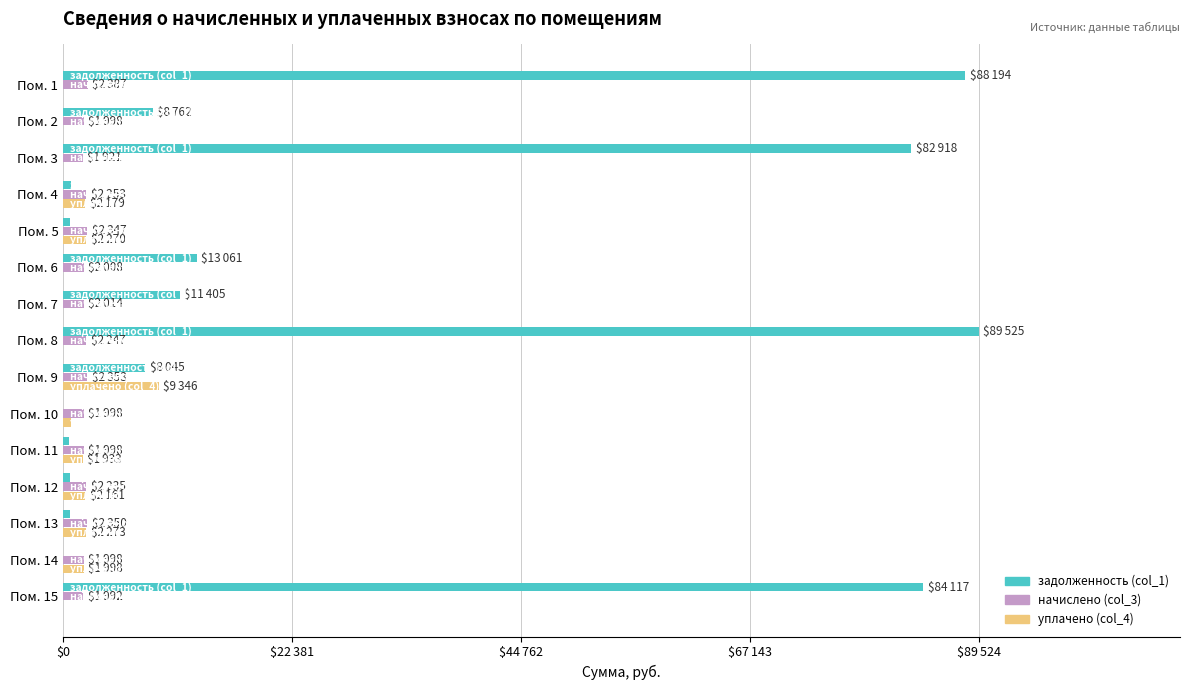

What are all the series names shown in the legend?

задолженность (col_1), начислено (col_3), уплачено (col_4)